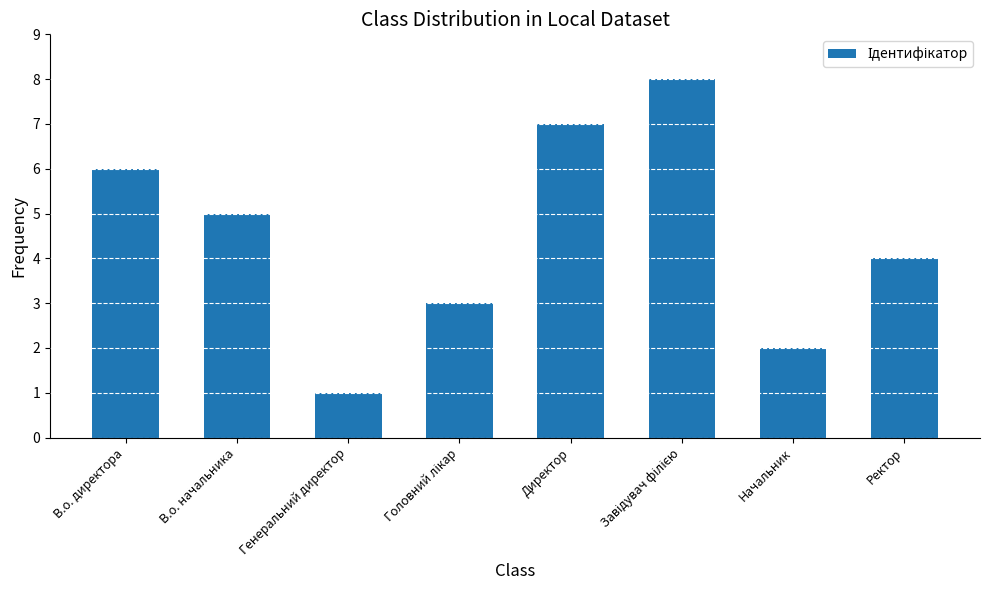

True or false: the data shows 4 at Ректор.

True